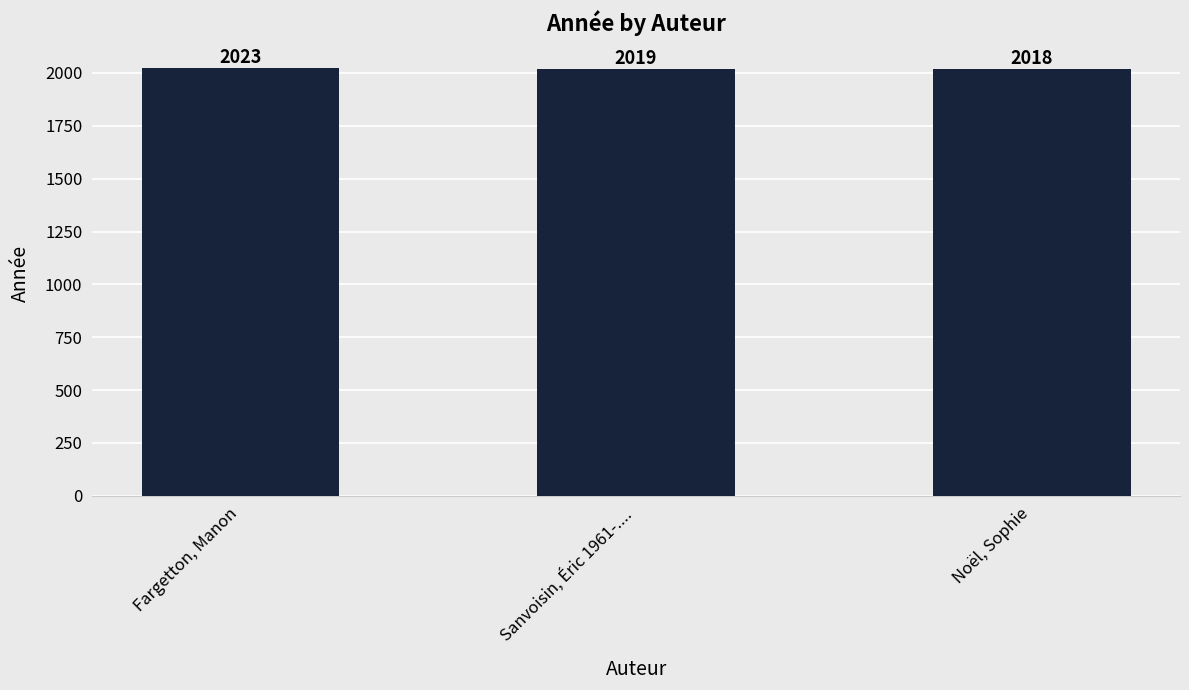

What is the average value?

2020